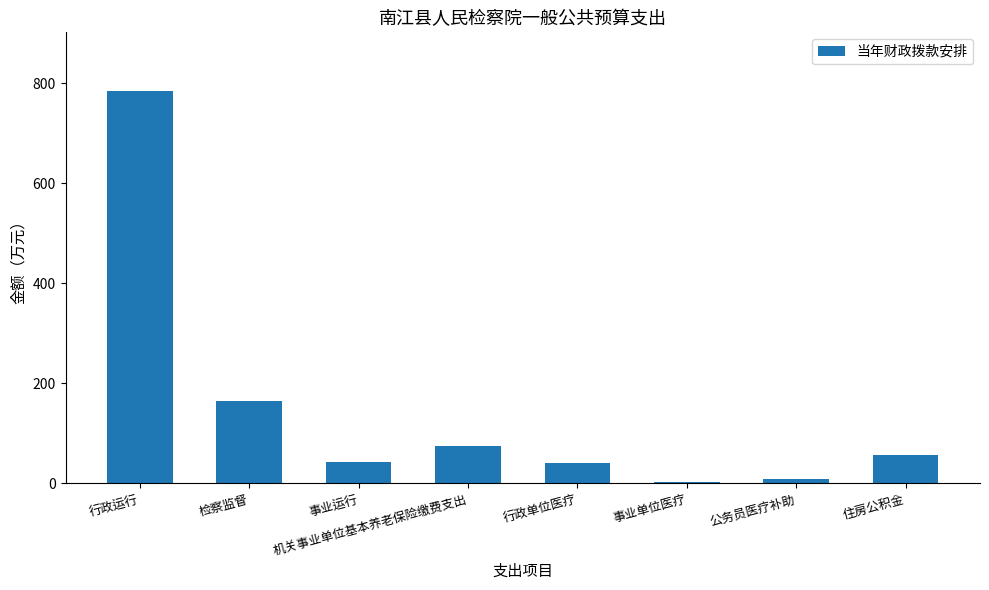

What is the approximate value at 事业运行?

42.4